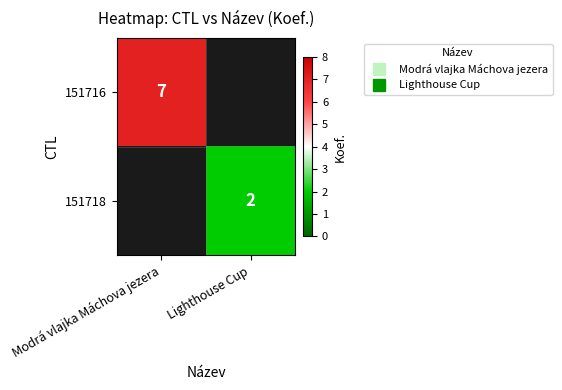

How many series are shown in this chart?

2